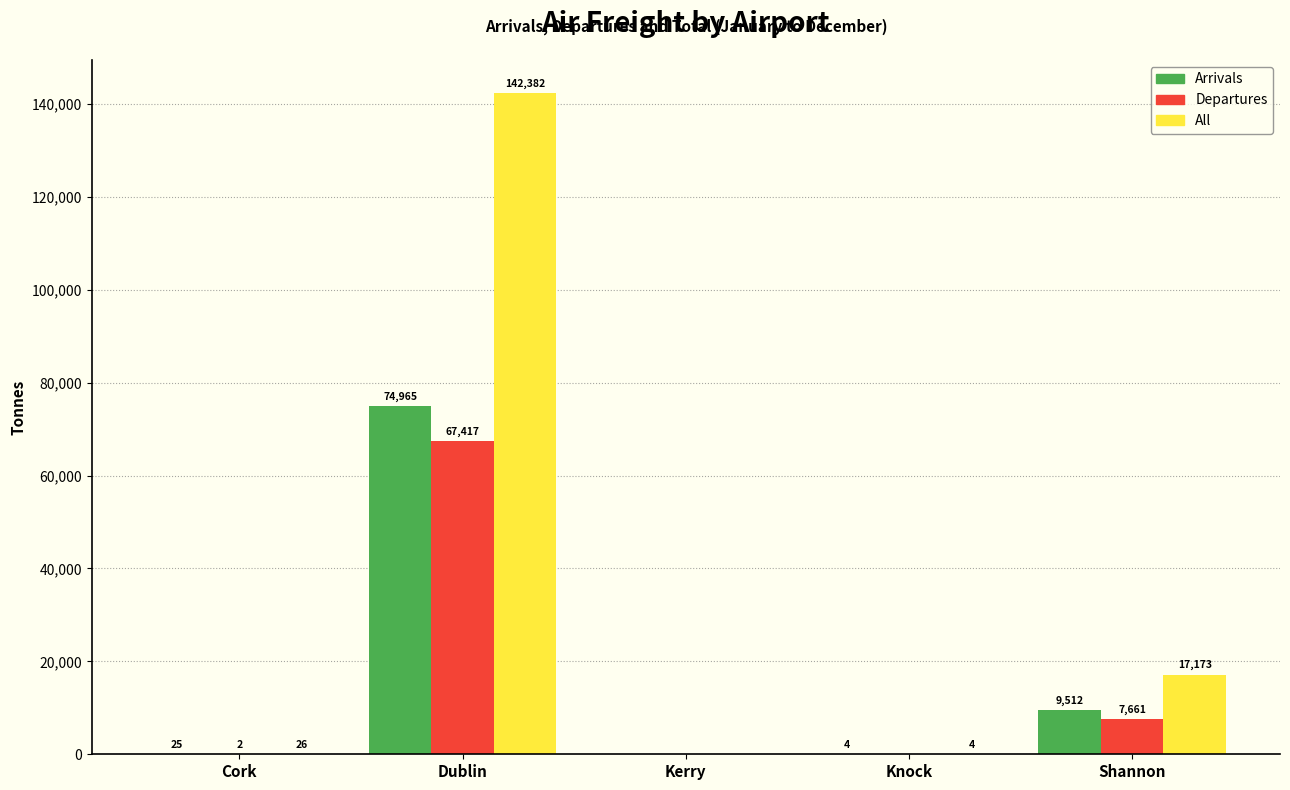

Reading right to left, list all the values displayed in this chart.

Arrivals: Shannon=9512	Knock=4	Kerry=0	Dublin=74965	Cork=25
Departures: Shannon=7661	Knock=0	Kerry=0	Dublin=67417	Cork=2
All: Shannon=17173	Knock=4	Kerry=0	Dublin=142382	Cork=26